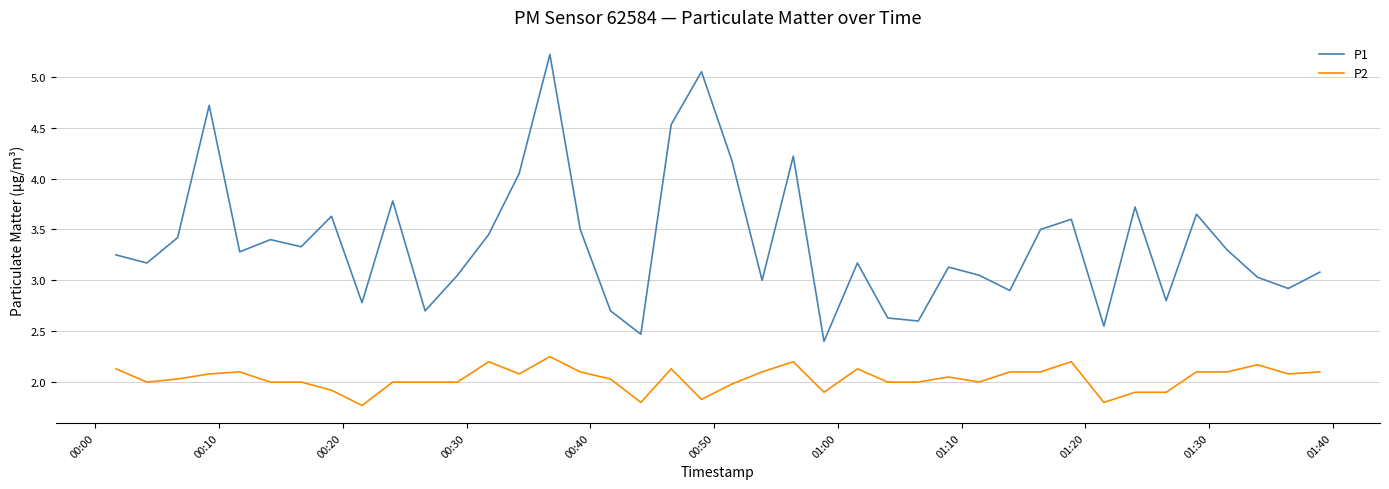

Rank the series by their average value, from lowest to highest.

P2, P1